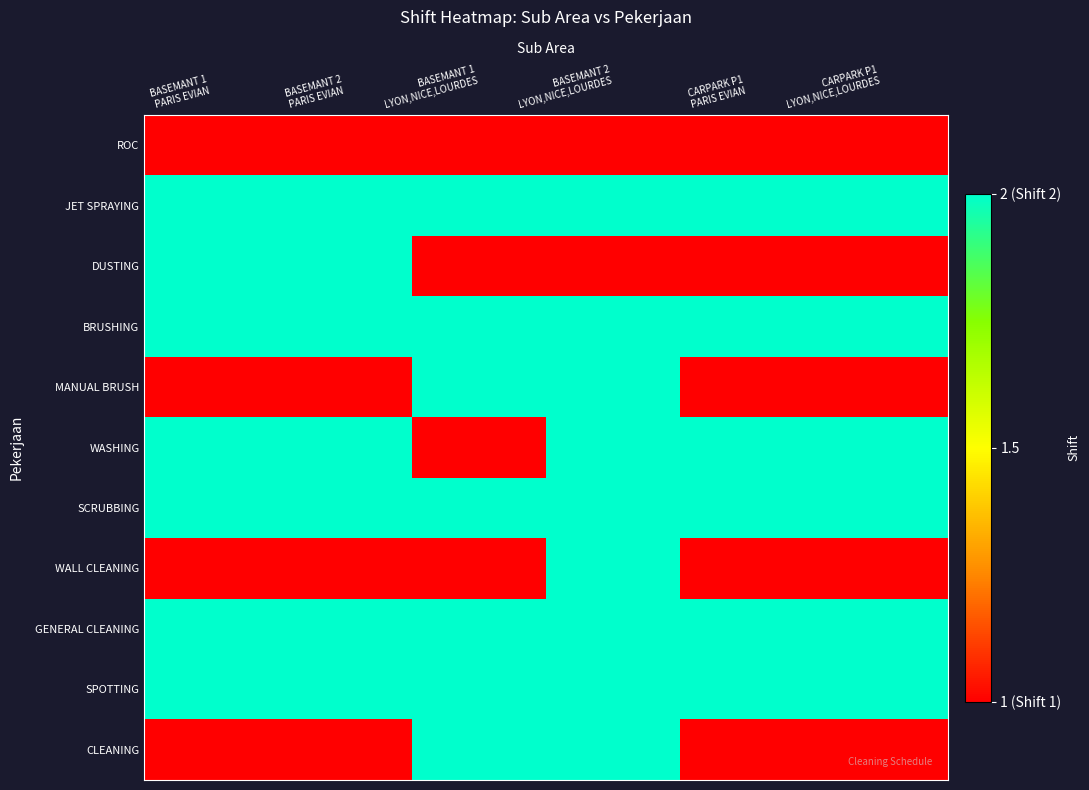

Which series has the largest total across all categories?

JET SPRAYING